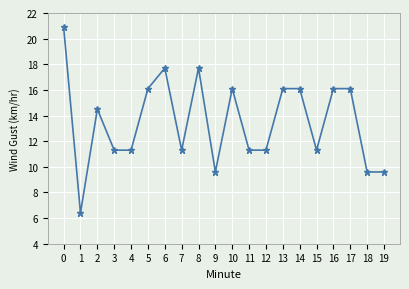

Reading left to right, extract all data points from this chart.

0=20.9	1=6.4	2=14.5	3=11.3	4=11.3	5=16.1	6=17.7	7=11.3	8=17.7	9=9.6	10=16.1	11=11.3	12=11.3	13=16.1	14=16.1	15=11.3	16=16.1	17=16.1	18=9.6	19=9.6